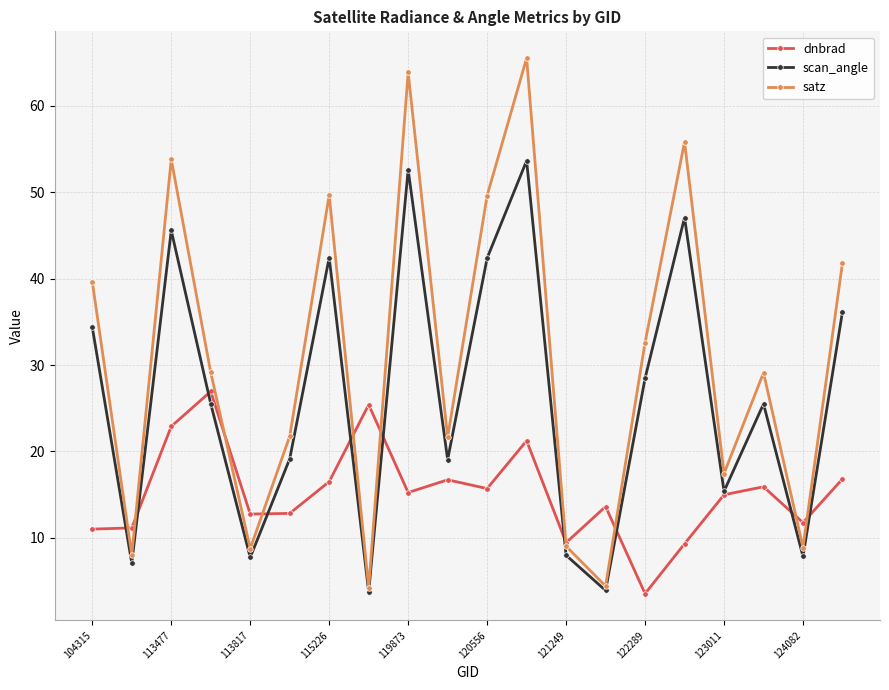

List the series in order of their overall mean, highest first.

satz, scan_angle, dnbrad